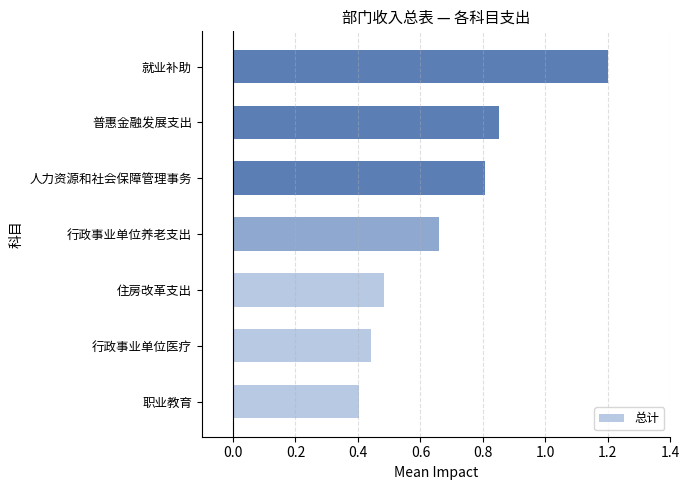

What is the difference between the maximum and minimum values?

0.8